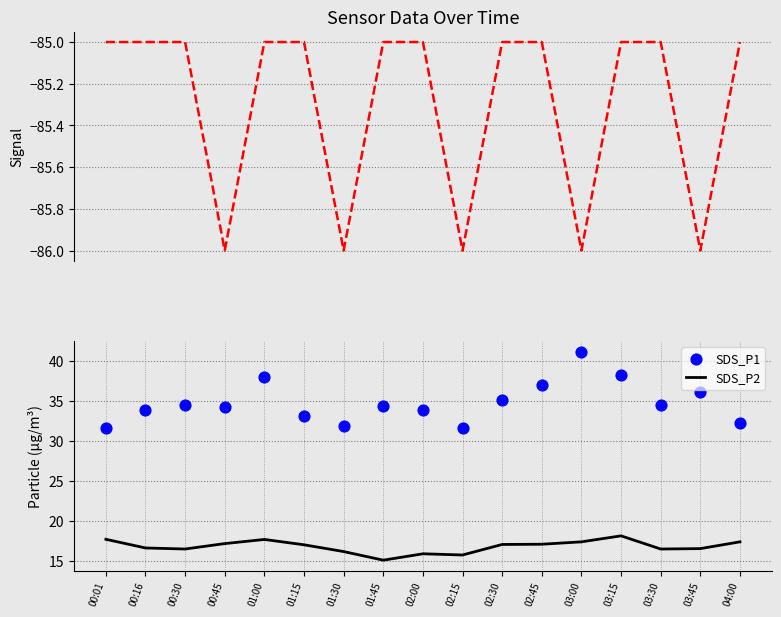

What is the total value across all series at 02:45?

-31.0